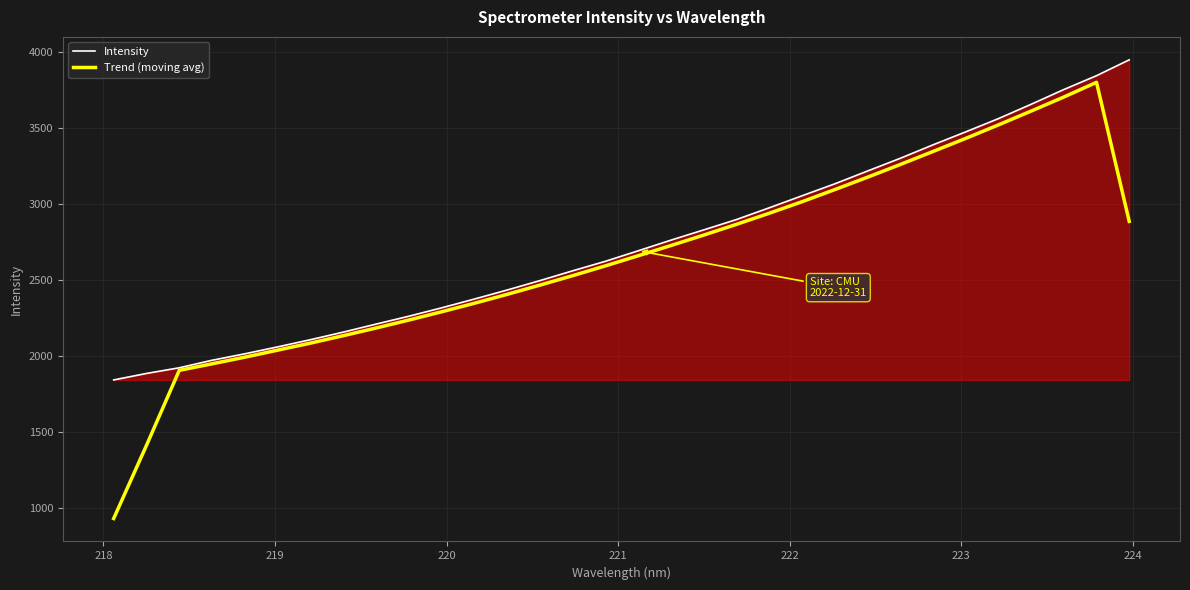

Which series has the largest total across all categories?

Intensity